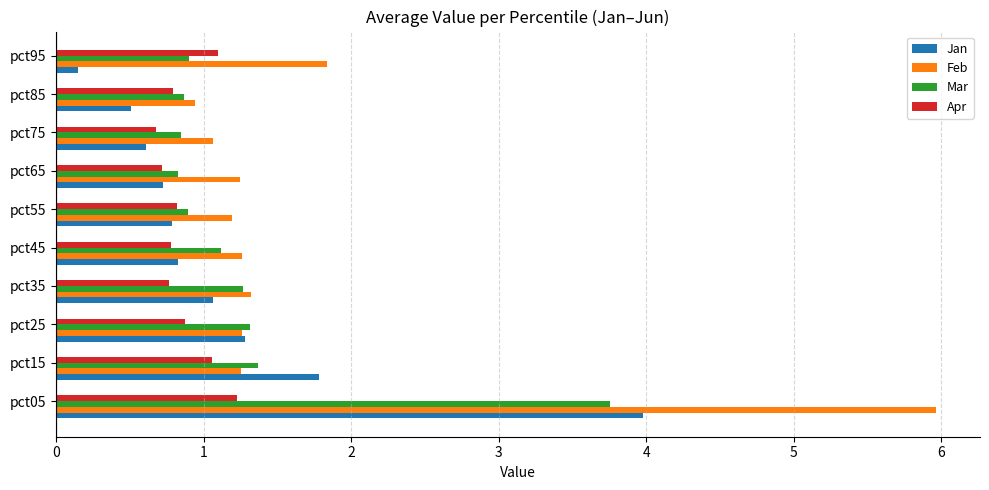

At how many categories does at least one series exceed 5?

1